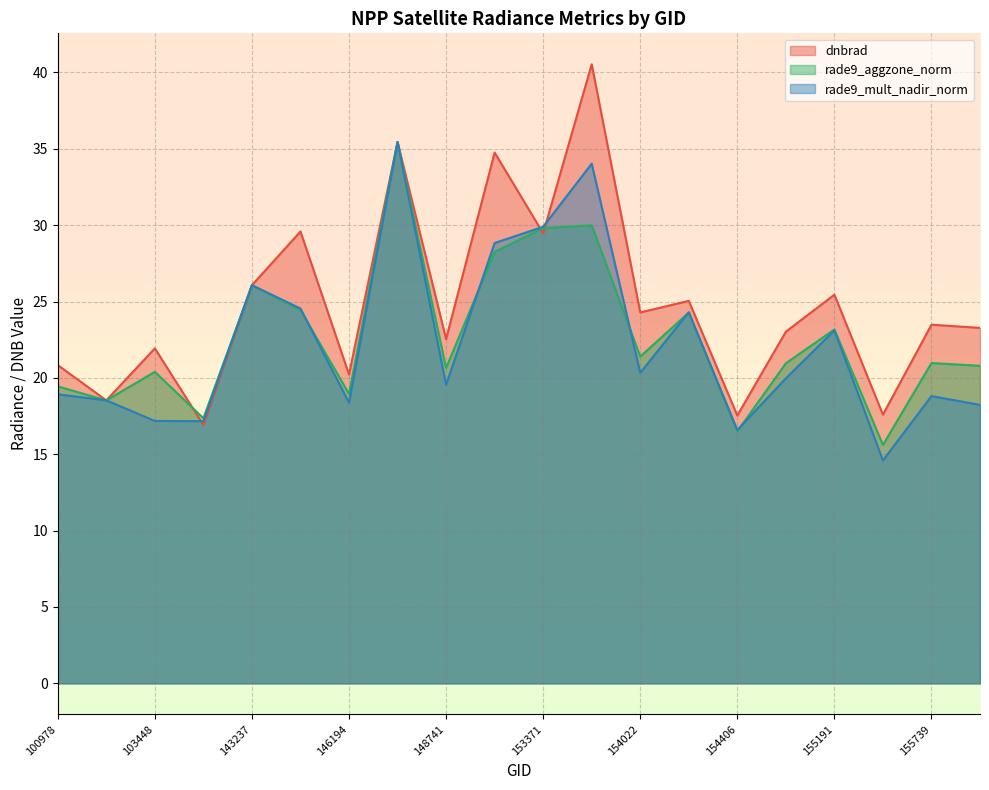

In dnbrad, how many points are lower than both neighbors (excluding endpoints)?

8